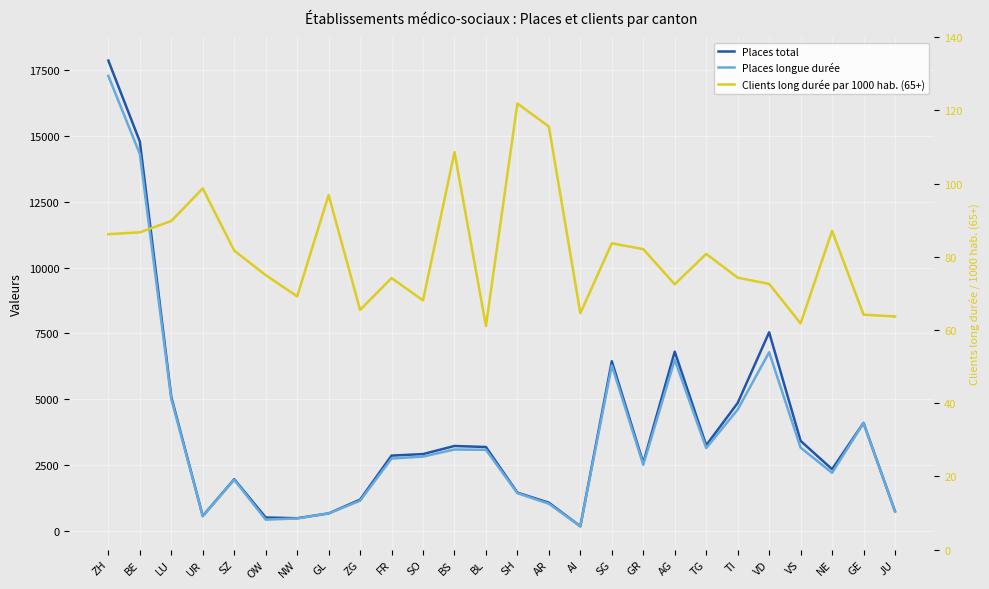

What position from the left is SZ?

5